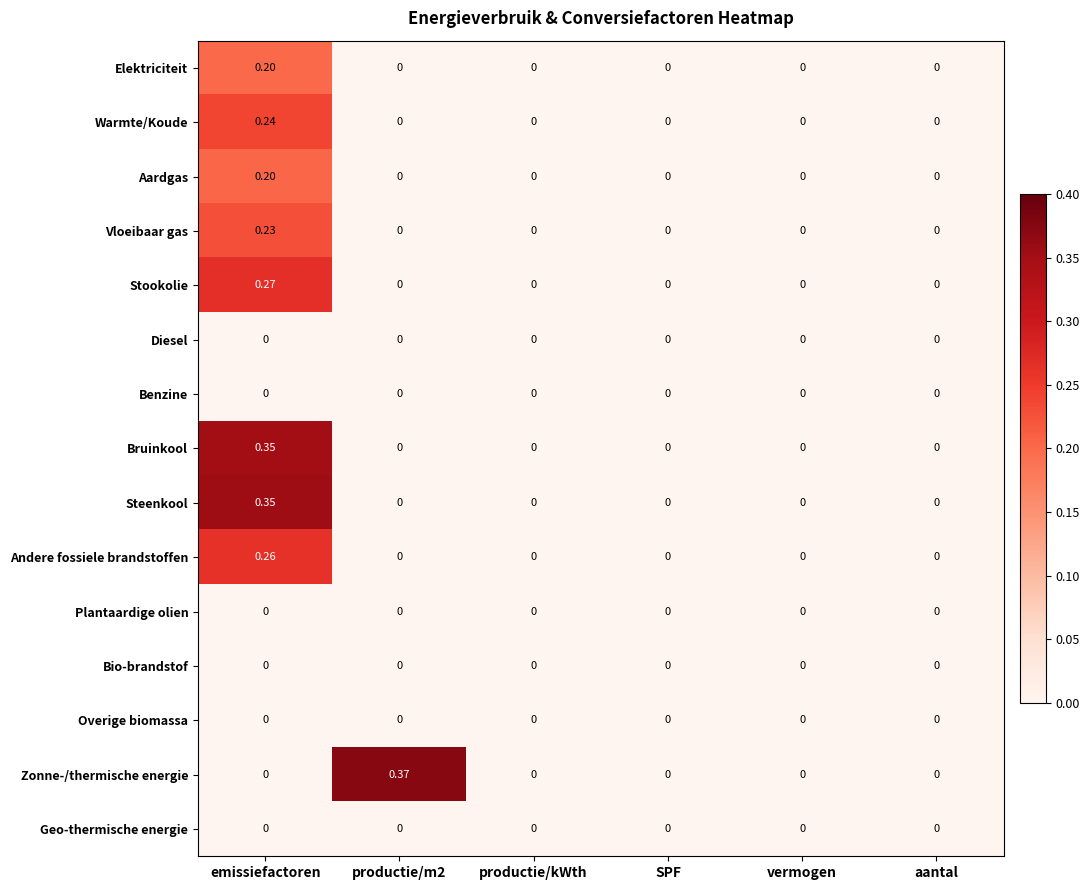

At which label does Steenkool reach its peak?

emissiefactoren